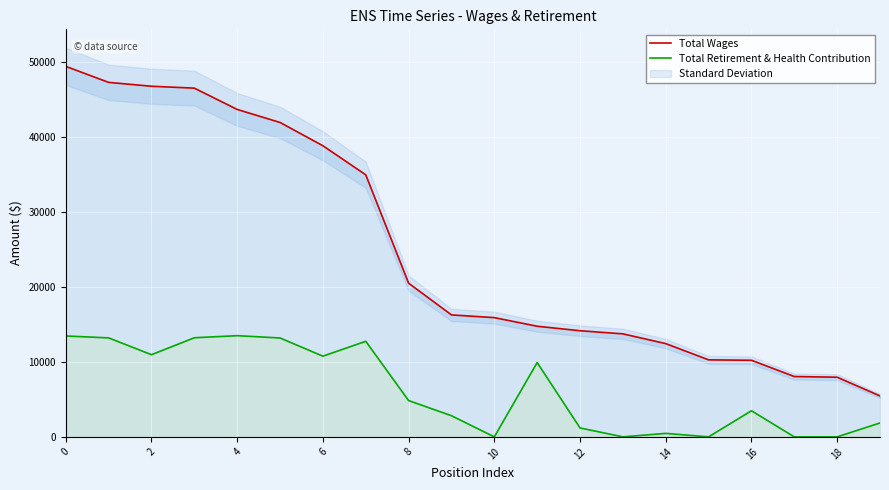

How many lines are shown in the chart?

2